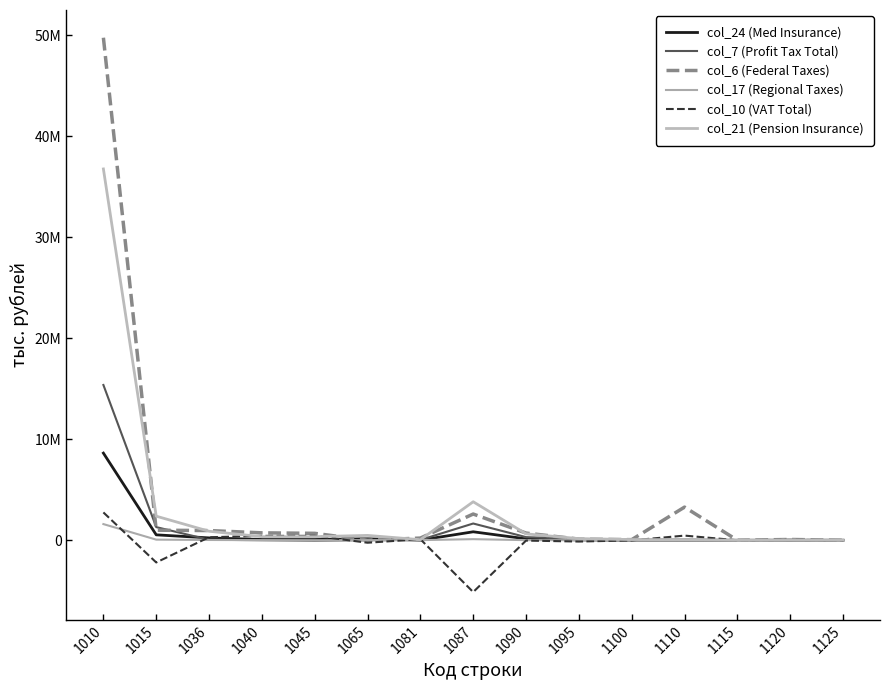

Does the chart display data point markers on the line(s)?

No